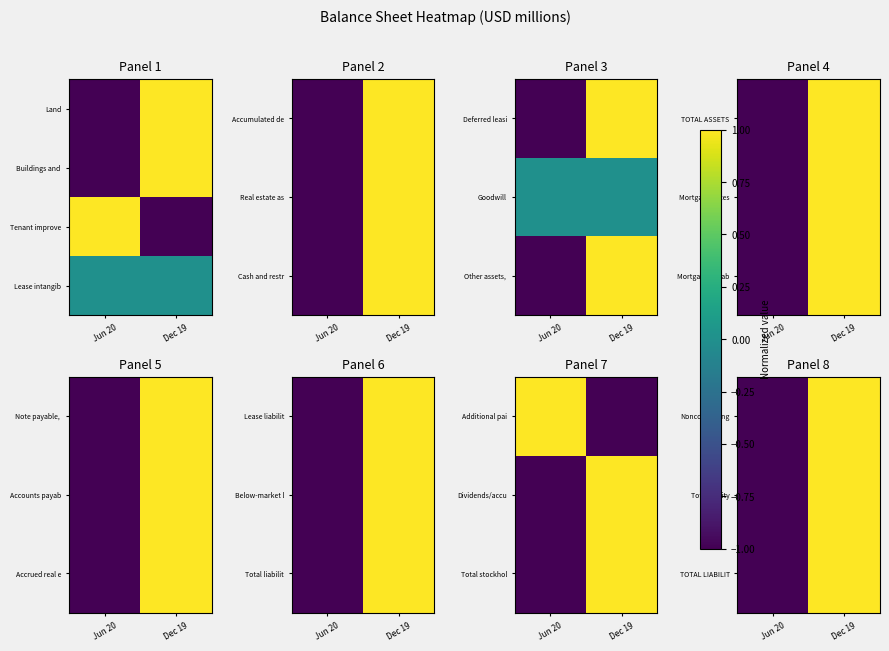

True or false: Total equity has a value of -1.0 at Jun 20.

True